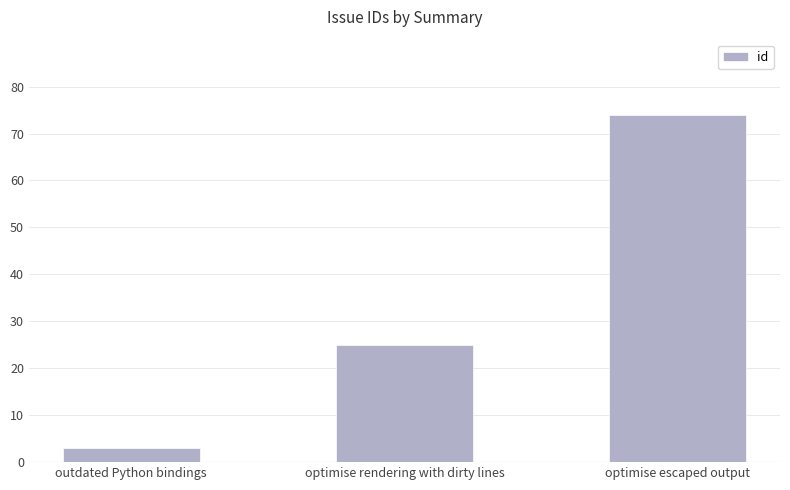

List the labels in order of value, largest first.

optimise escaped output, optimise rendering with dirty lines, outdated Python bindings